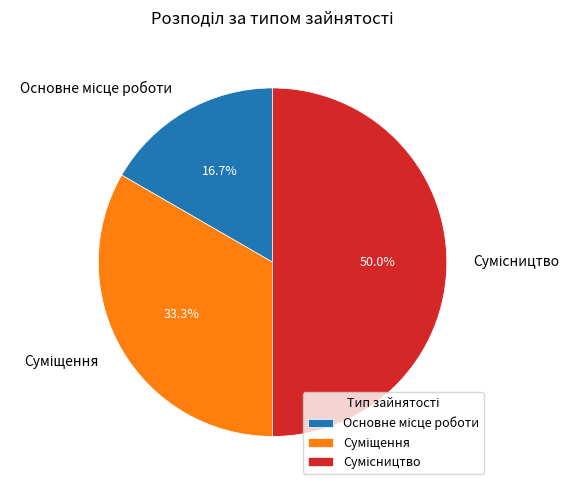

To the nearest percent, what is the difference between the largest and smallest slice percentages?

33%